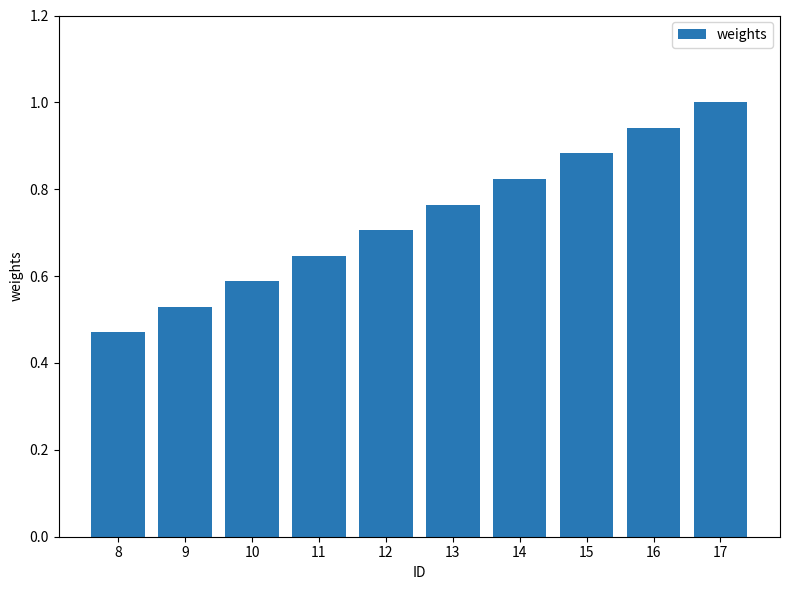

What is the greatest value displayed?

1.0